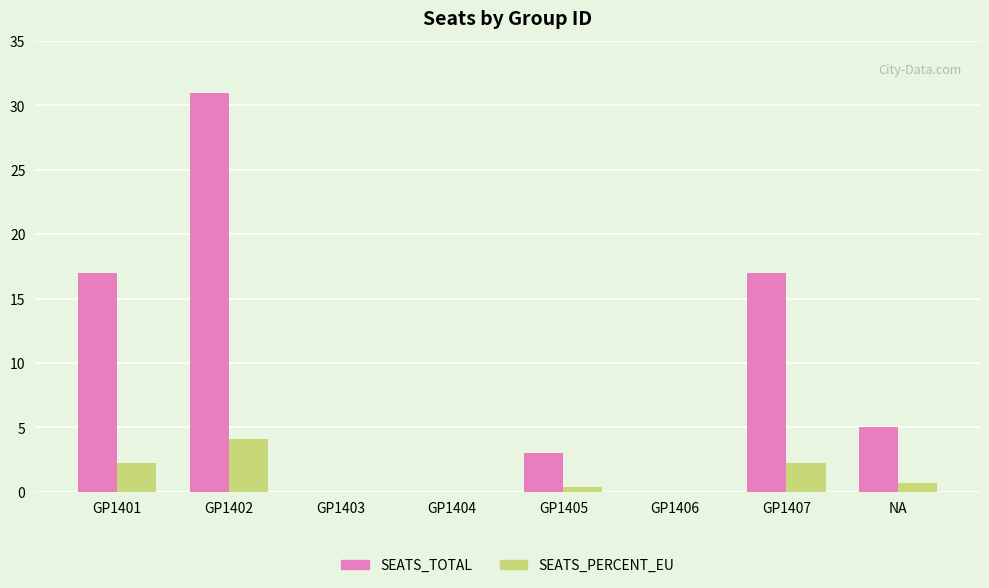

What is the sum of all SEATS_PERCENT_EU values?

9.7